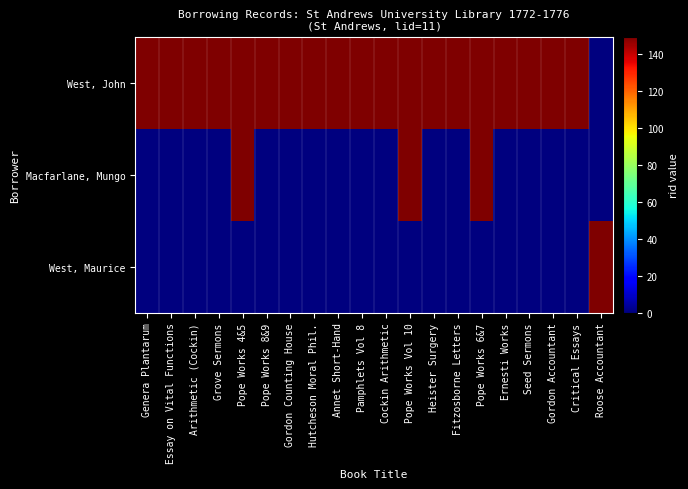

Which series has the largest range (max minus min)?

West, John